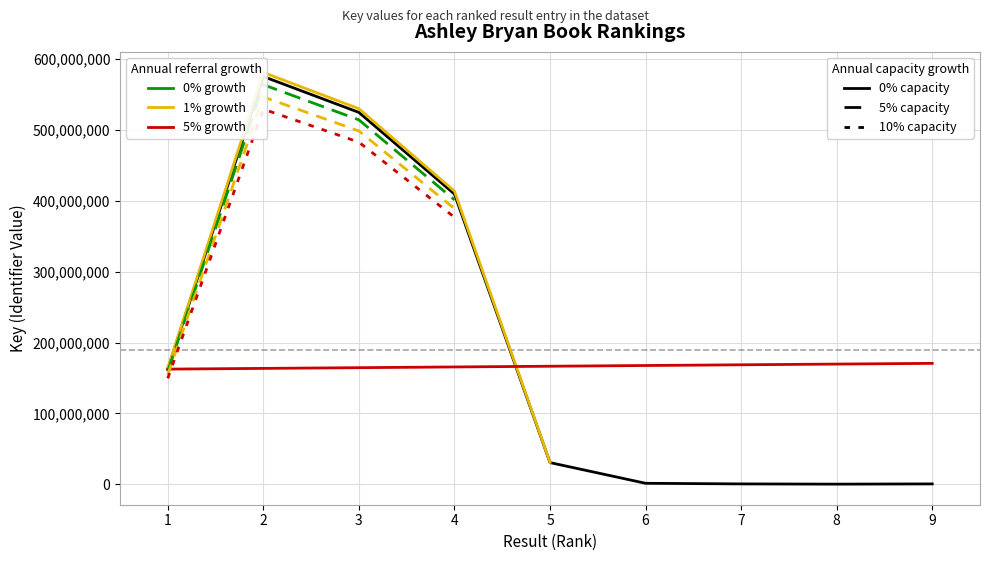

List the labels in order of value, smallest first.

8, 9, 7, 6, 5, 1, 4, 3, 2